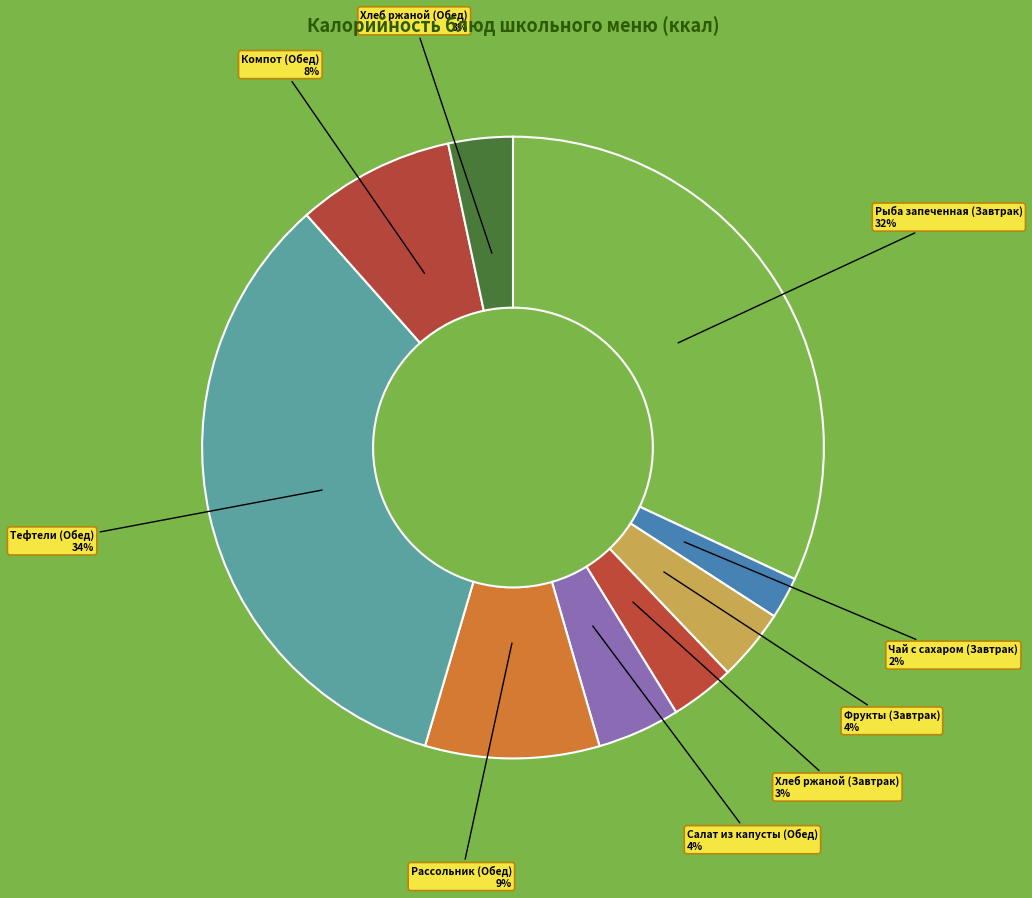

Count the number of slices in the pie.

9